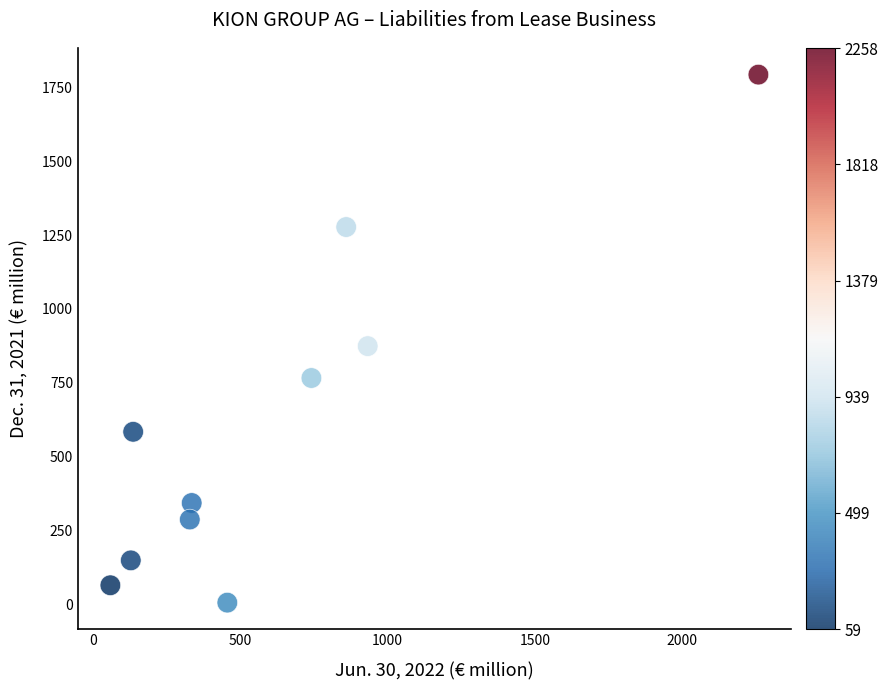

What Y value in the scatter plot is closest to 899?

874.0